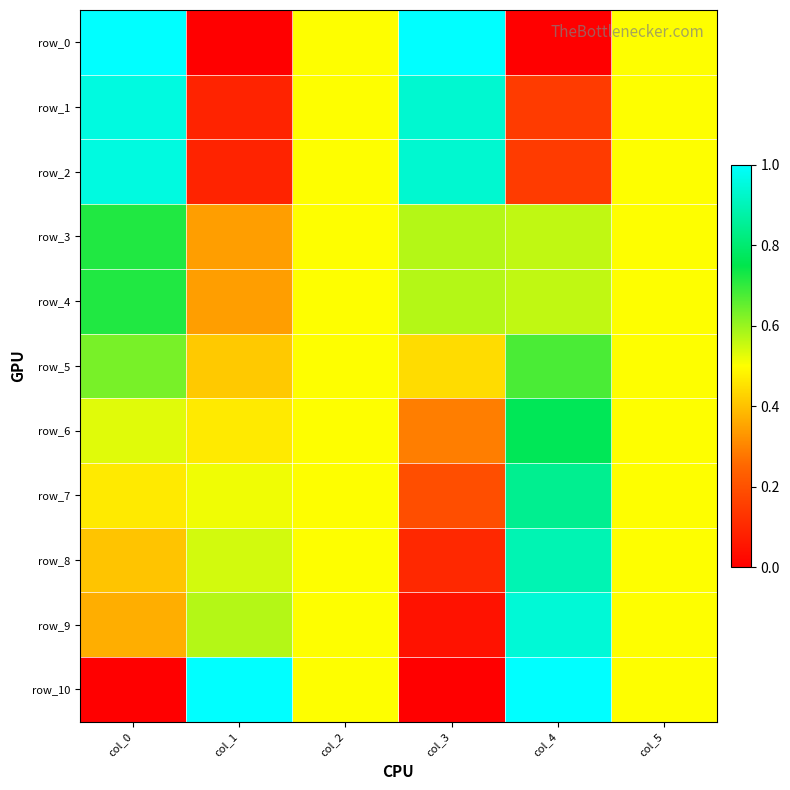

The row_3 series shows 0.7 at col_0. True or false?

True